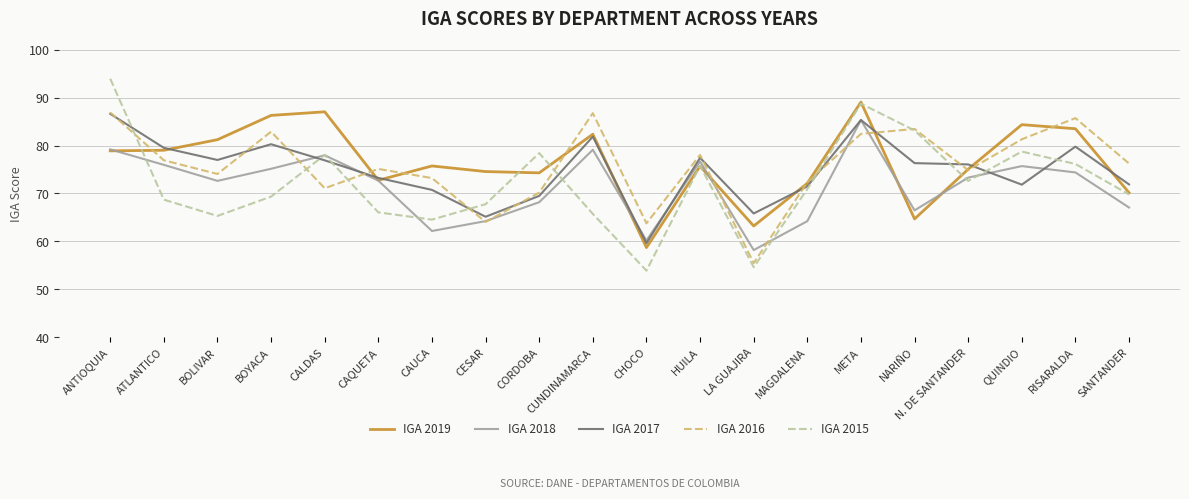

The value of IGA 2019 at CAUCA is 24.4. True or false?

False